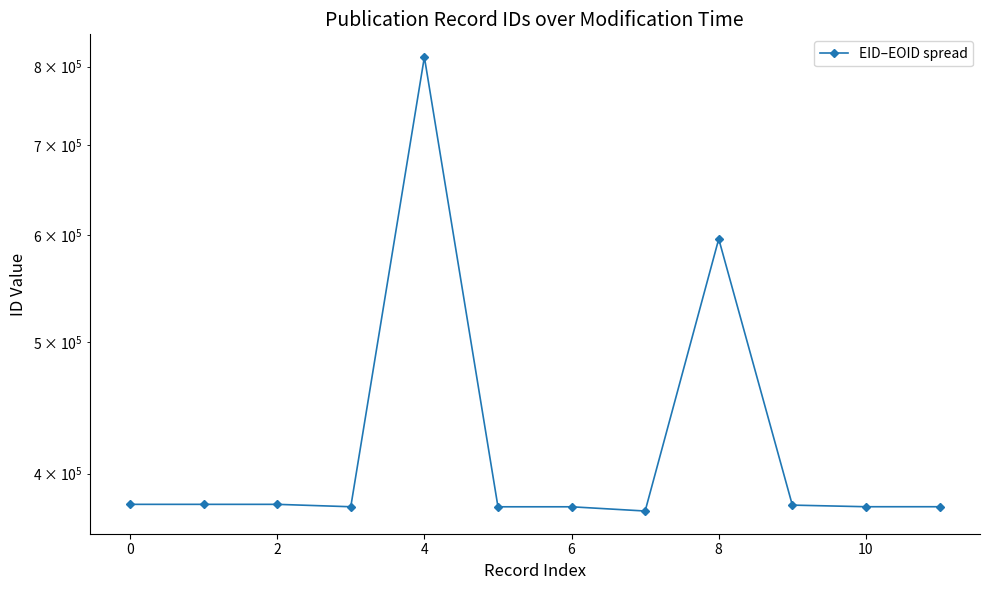

True or false: the data shows 1129679 at 4.

False